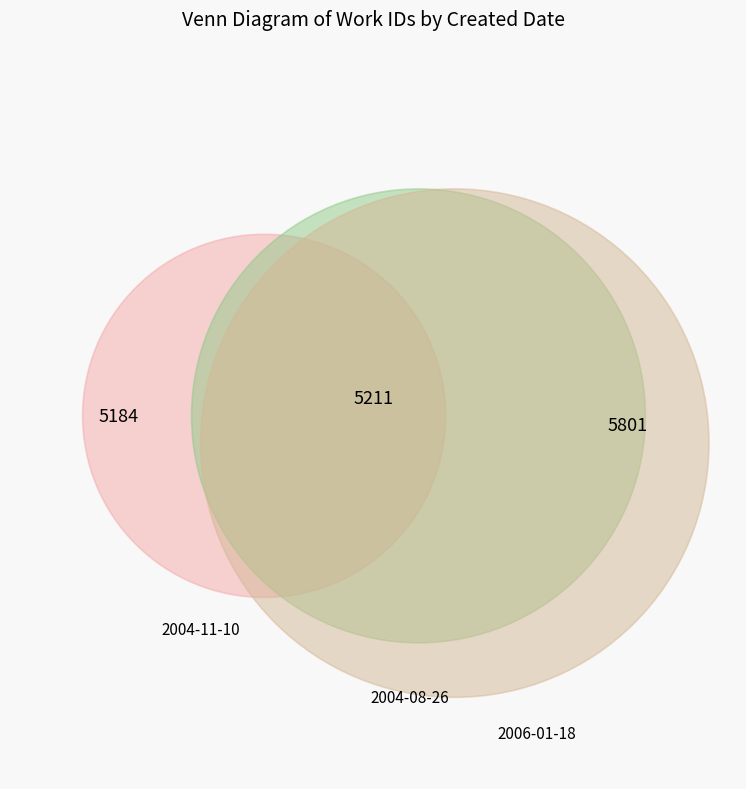

Rank the categories by value from highest to lowest.

2006-01-18, 2004-08-26, 2004-11-10